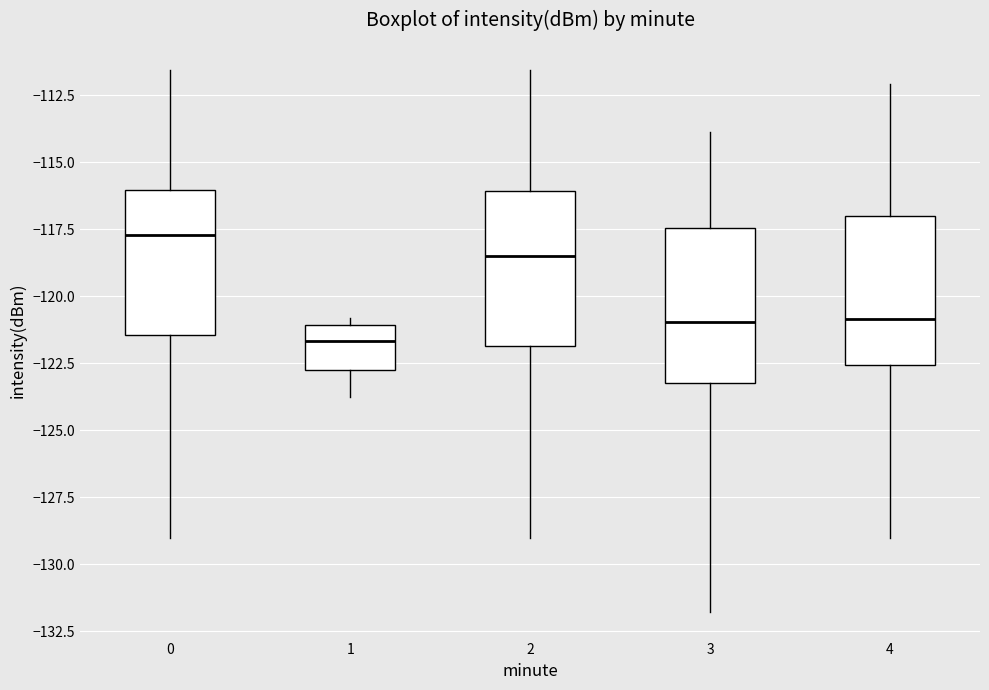

Reading left to right, transcribe this box plot: for each box, give where its median line is, the range the box spans, and where its two whiskers end, as read against the y-axis. The values are not printed on the chart, so give them approximately, as read against the axis.

0: median -117.5, box -121.5 to -116.0, whiskers -129.0 to -111.5
1: median -121.5, box -122.5 to -121.0, whiskers -123.5 to -121.0 (just above the box's upper edge)
2: median -118.5, box -122.0 to -116.0, whiskers -129.0 to -111.5
3: median -121.0, box -123.0 to -117.5, whiskers -132.0 to -114.0
4: median -121.0, box -122.5 to -117.0, whiskers -129.0 to -112.0